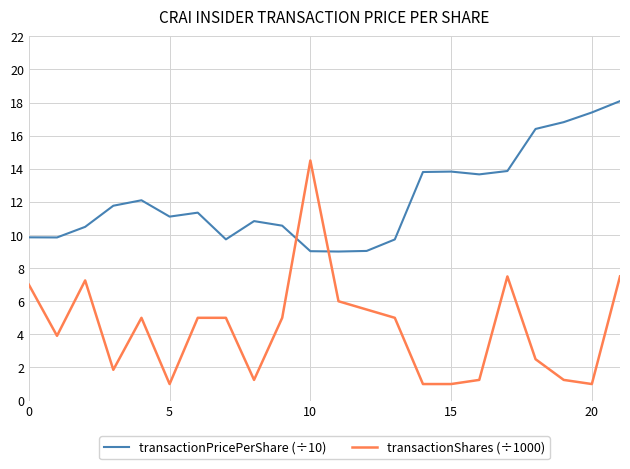

True or false: transactionPricePerShare (÷10) and transactionShares (÷1000) cross at least once.

True